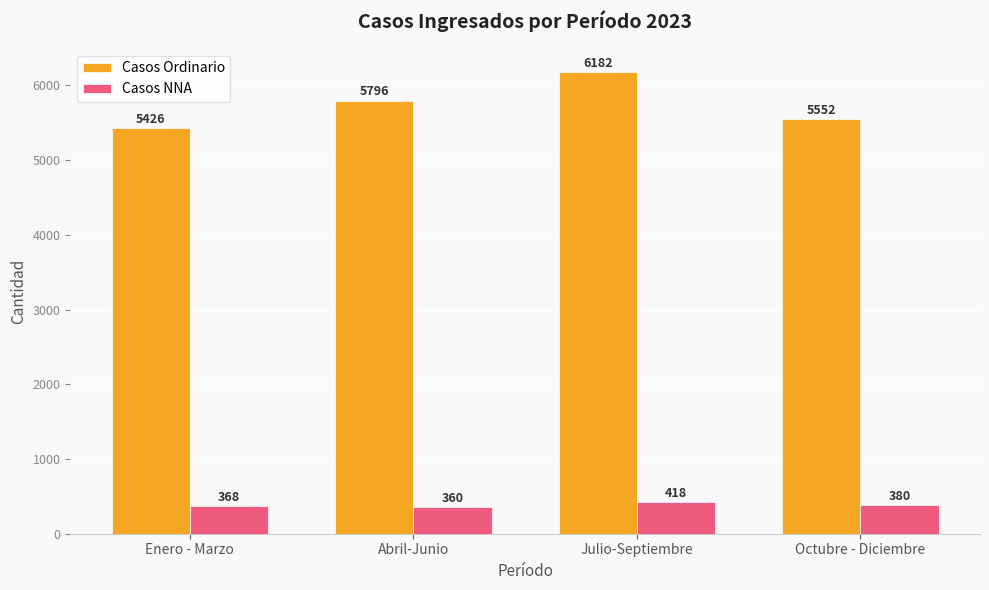

The Casos Ordinario series shows 8877 at Octubre - Diciembre. True or false?

False